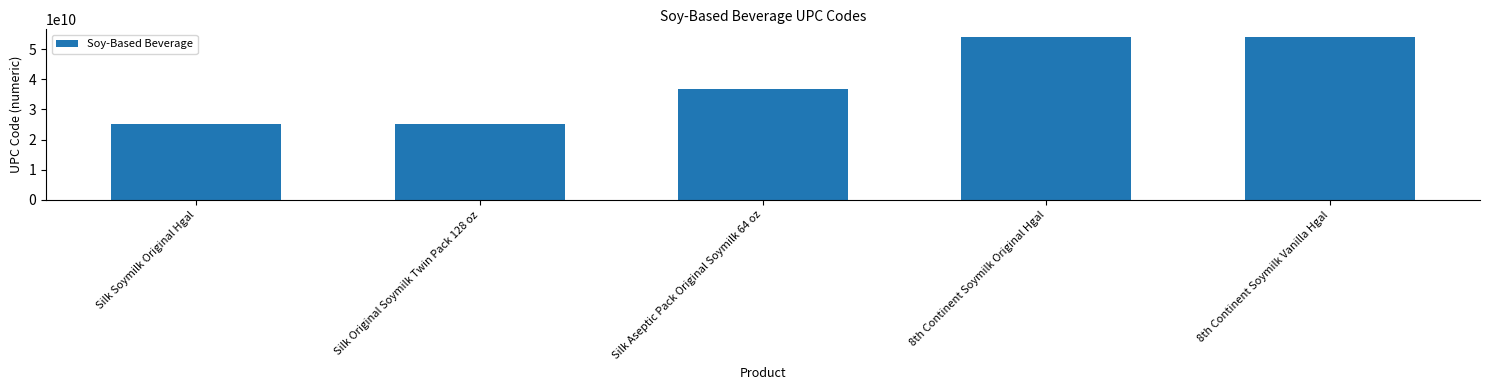

What is the greatest value displayed?

53859070670